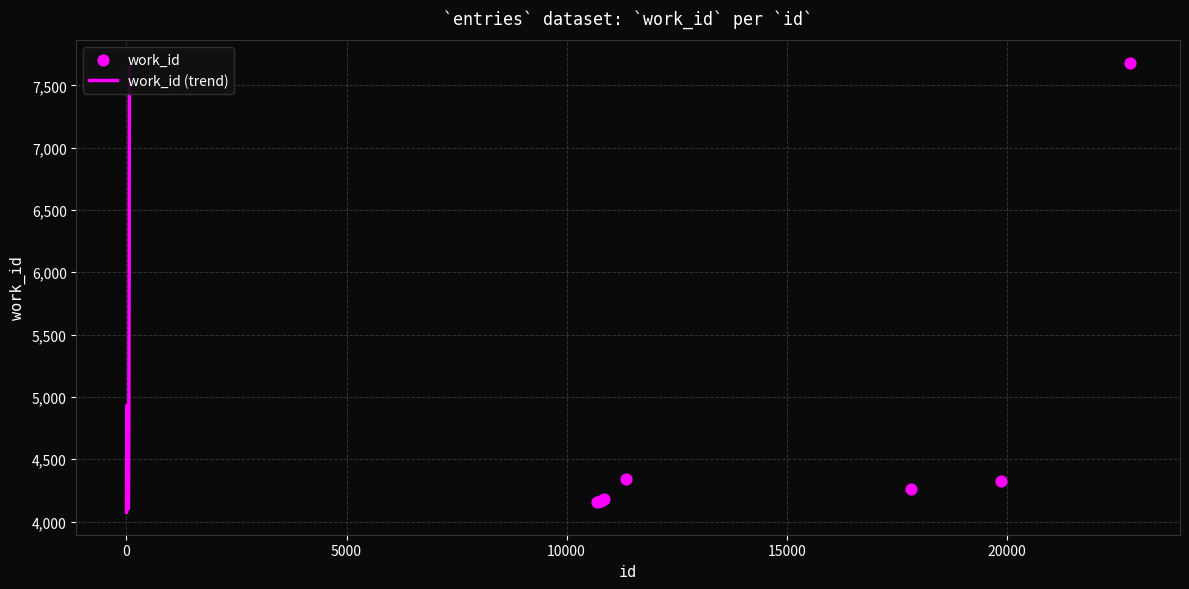

What is the change in value from 10782 to 11361?

+172